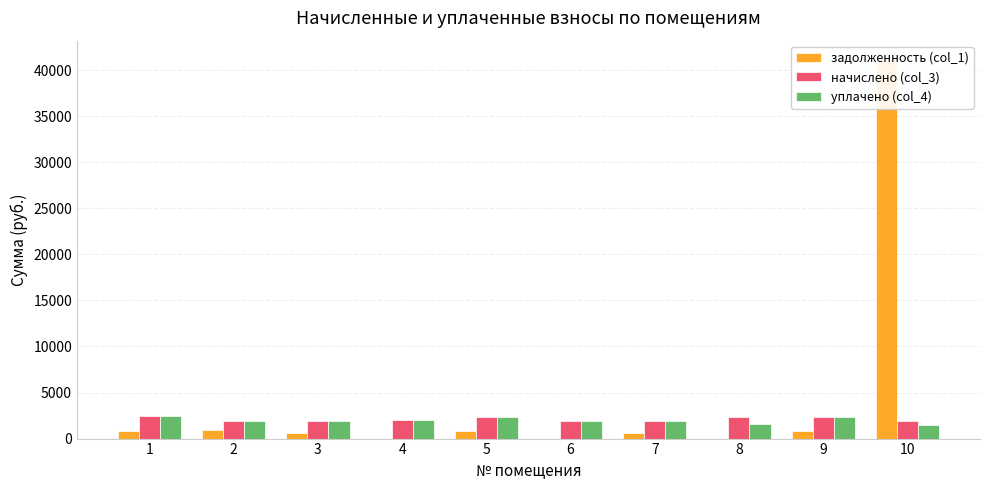

What is the minimum value for начислено (col_3)?

1889.1